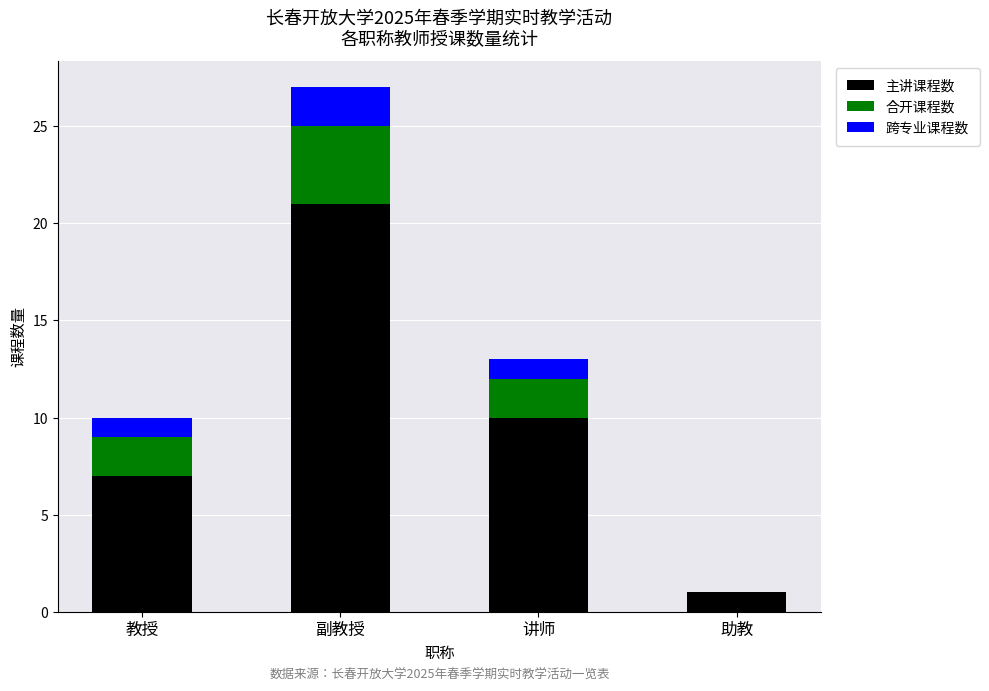

What is the total value across all series at 教授?

10